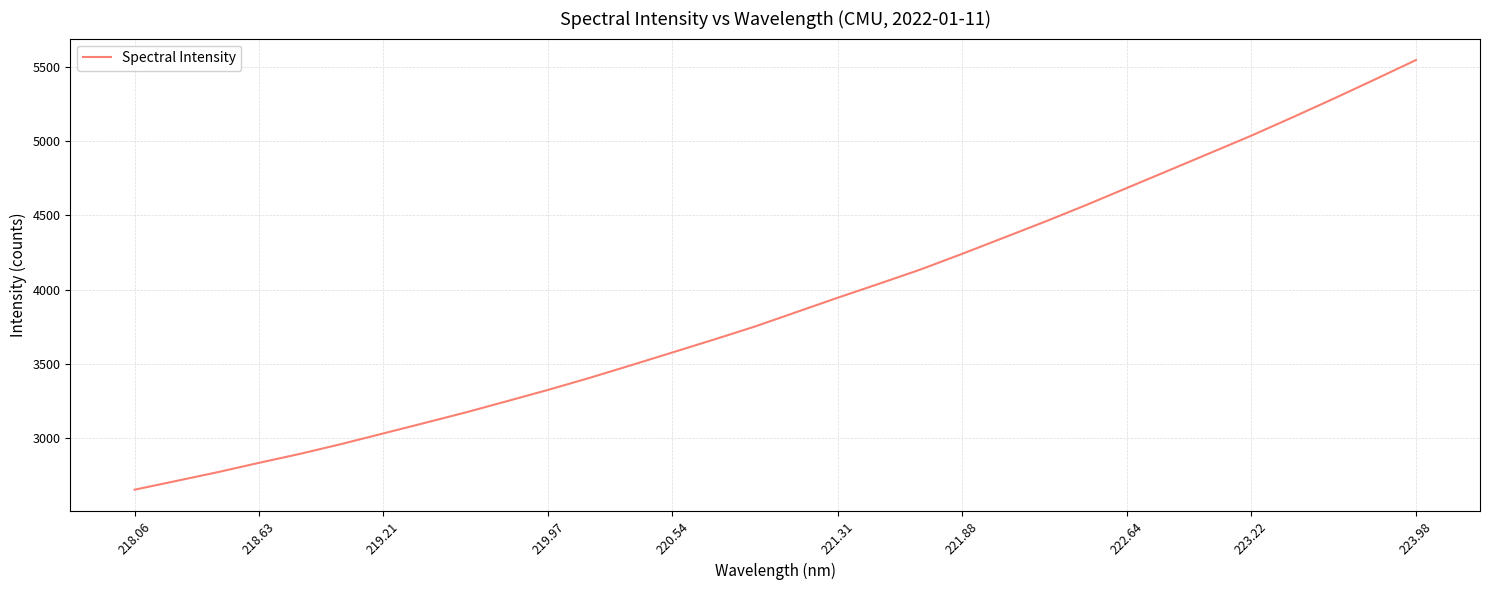

What is the minimum value shown in the chart?

2654.1